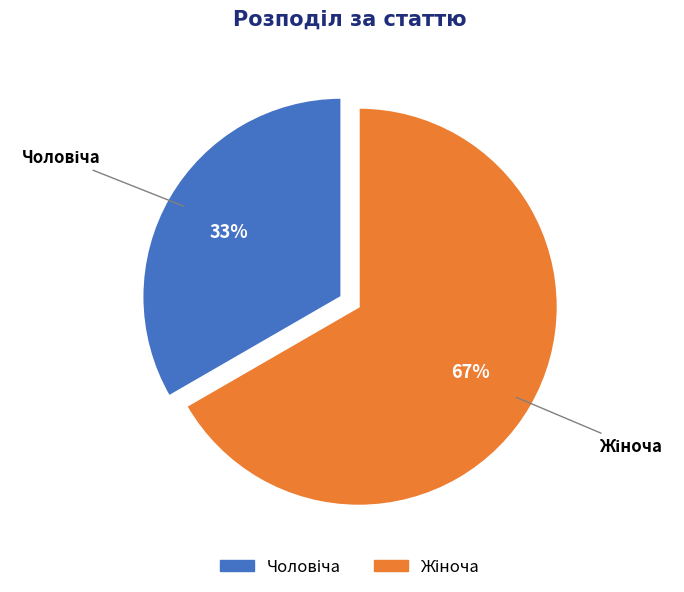

To the nearest percent, what is the average slice percentage?

50%